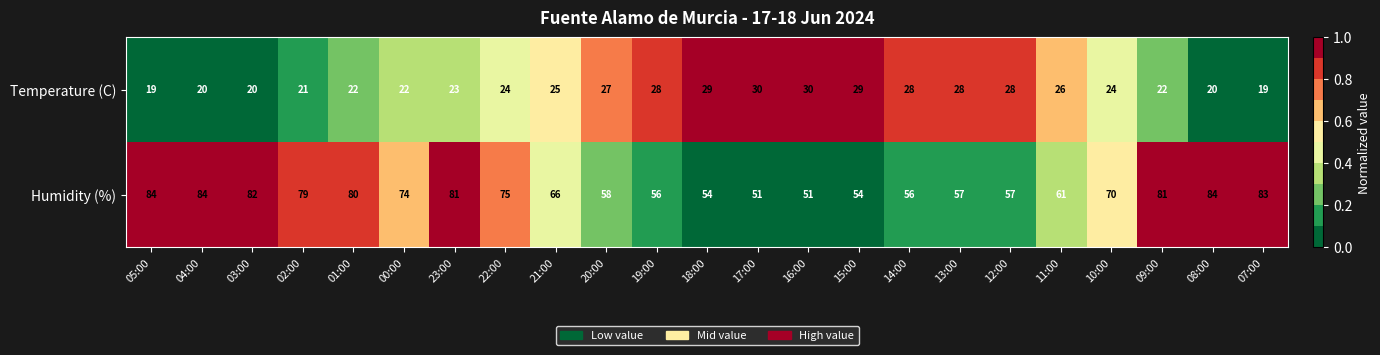

The Temperature (C) series shows 43 at 14:00. True or false?

False